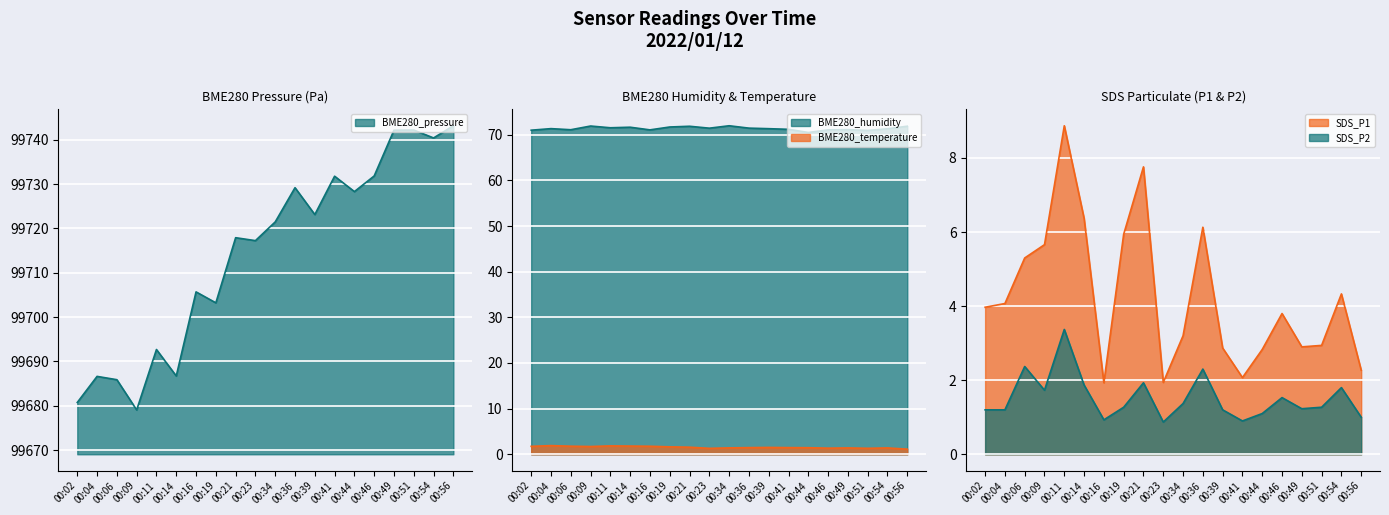

True or false: BME280_temperature has more than 0 interior local peaks.

True